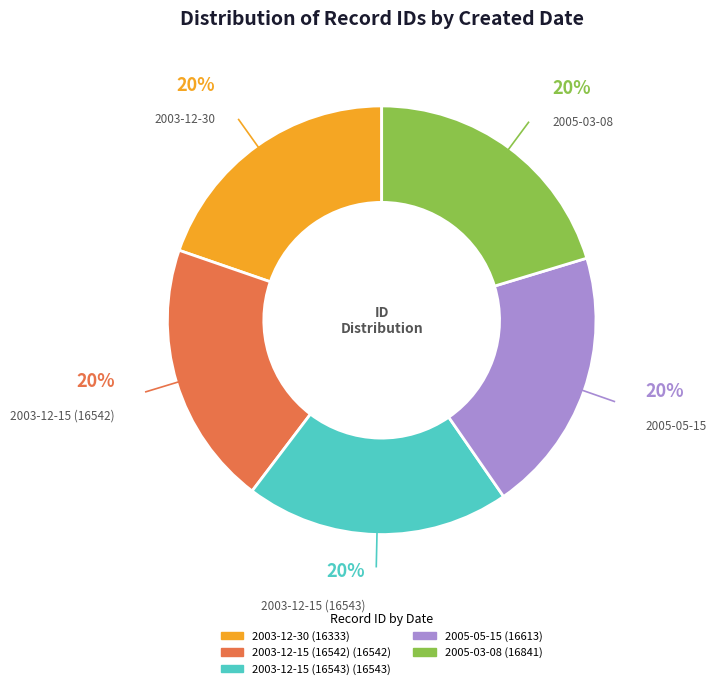

To the nearest percent, what is the combined percentage of 2005-03-08 and 2003-12-30?

40%